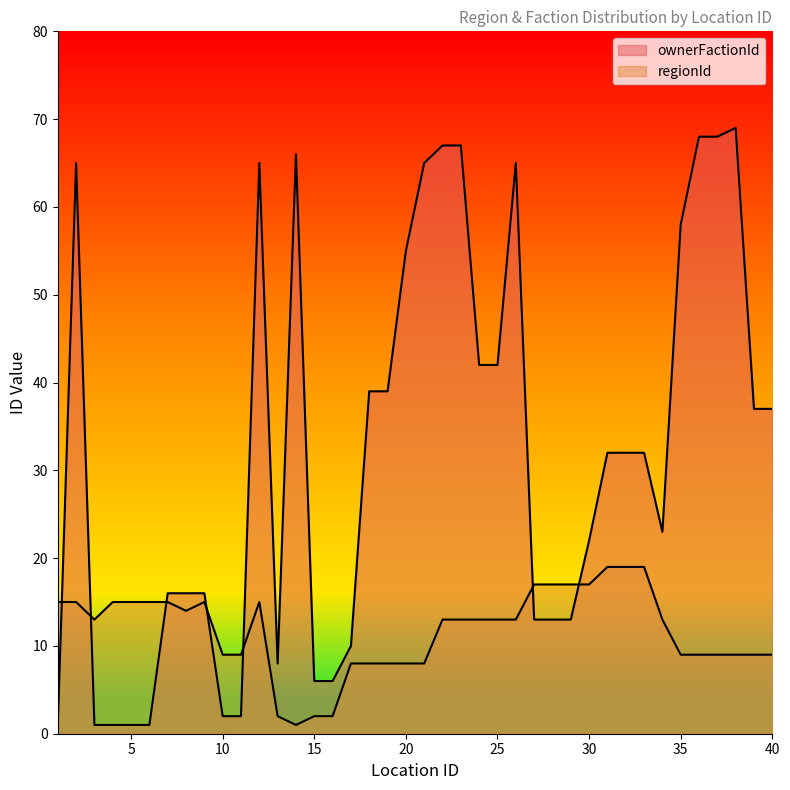

Rank the series at 25 from highest to lowest value.

ownerFactionId, regionId